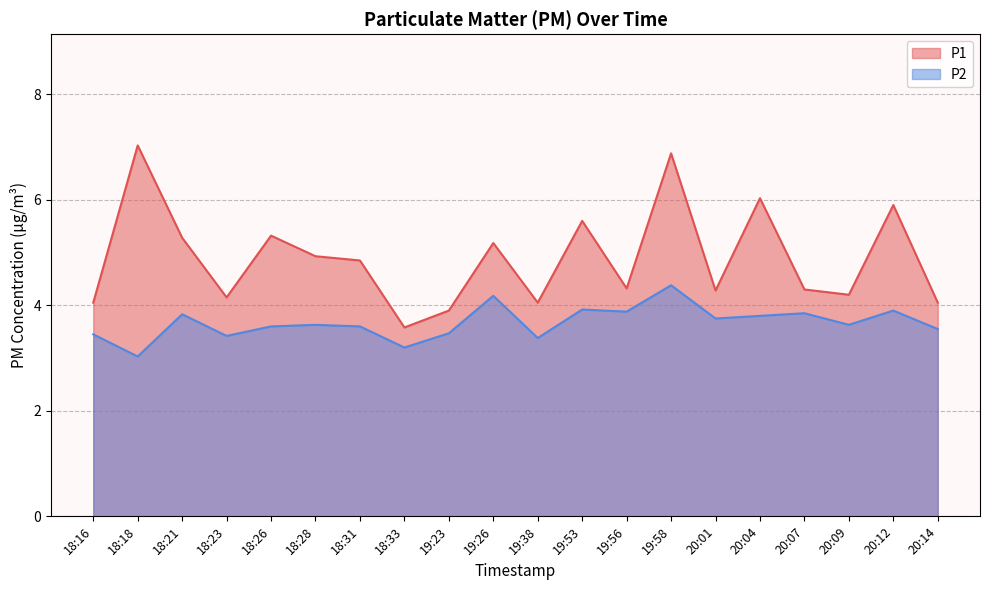

Reading left to right, list all the values displayed in this chart.

P1: 4.0	7.0	5.3	4.2	5.3	4.9	4.8	3.6	3.9	5.2	4.0	5.6	4.3	6.9	4.3	6.0	4.3	4.2	5.9	4.0
P2: 3.5	3.0	3.8	3.4	3.6	3.6	3.6	3.2	3.5	4.2	3.4	3.9	3.9	4.4	3.8	3.8	3.9	3.6	3.9	3.5